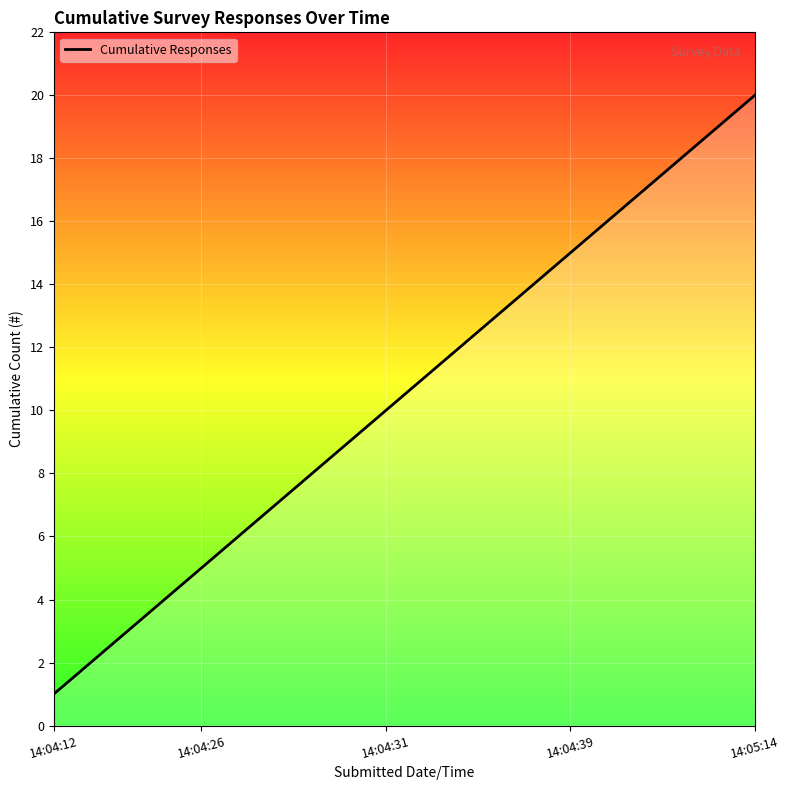

How many values are below 11?

10